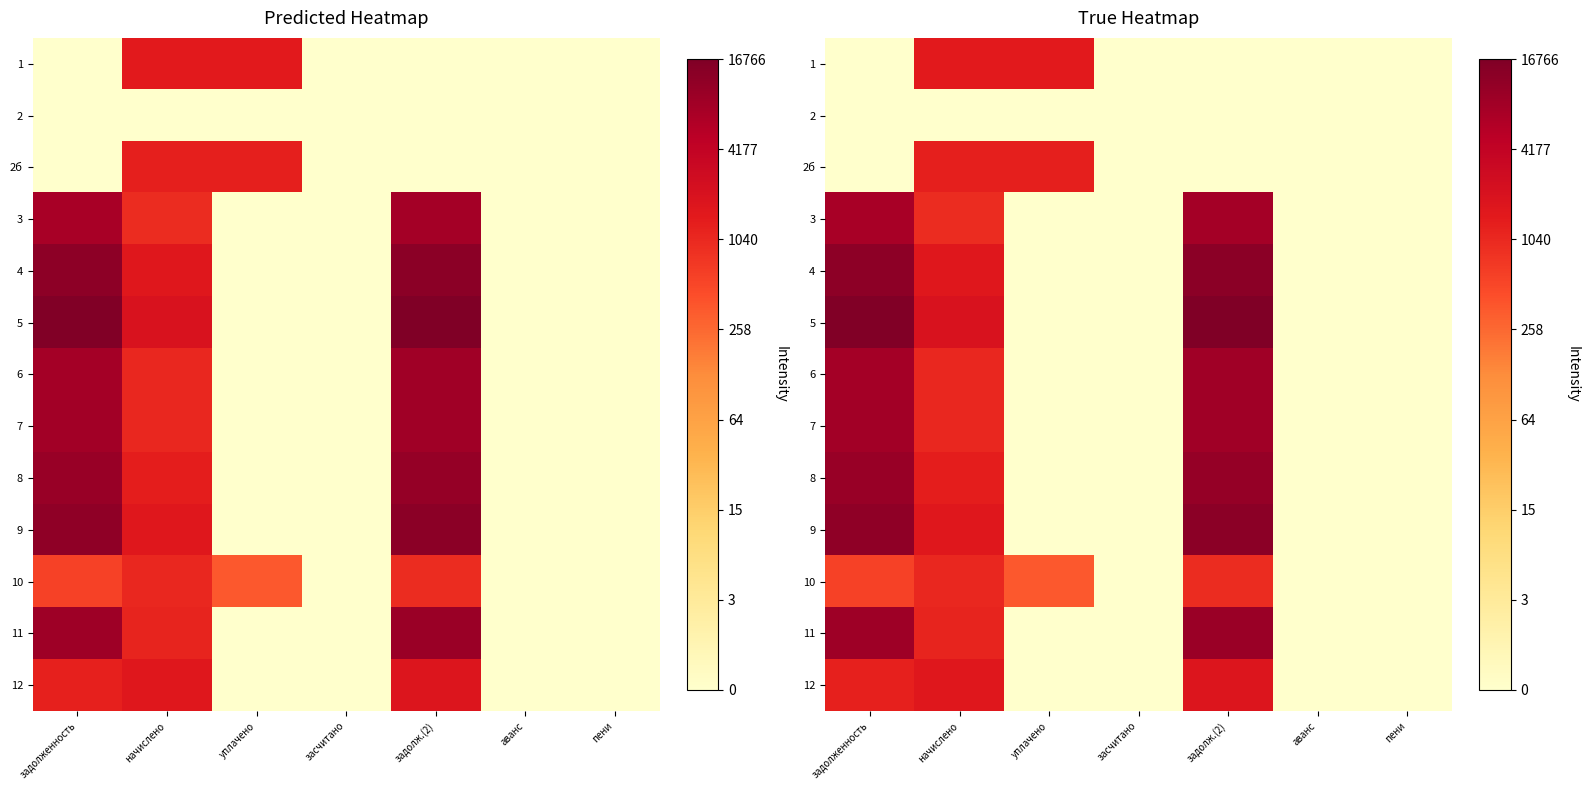

List the series in order of their peak value, lowest first.

2, 10, 2б, 1, 12, 3, 6, 7, 11, 8, 9, 4, 5